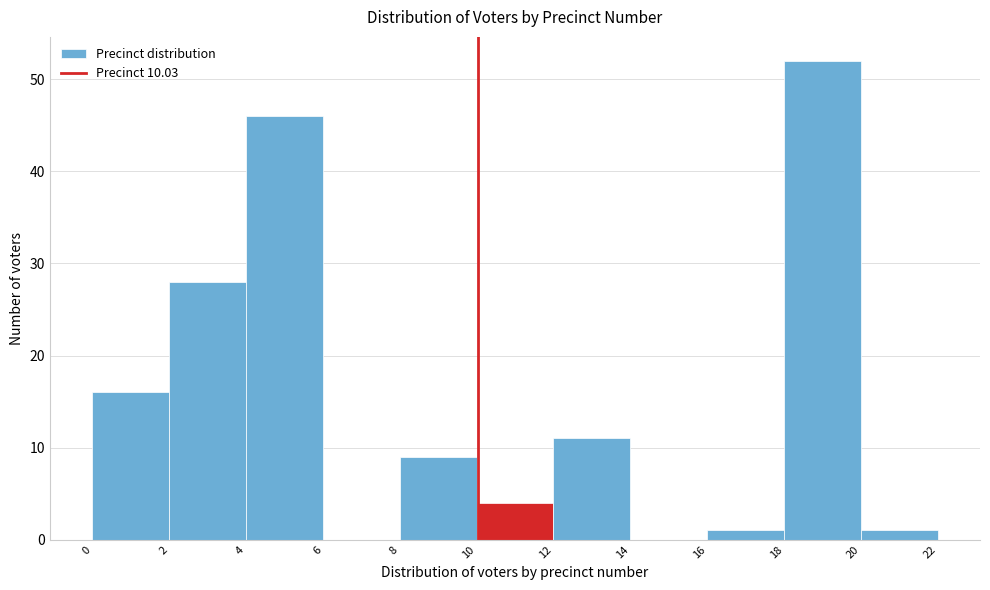

Which range on the x-axis has the tallest bar?

18 to 20